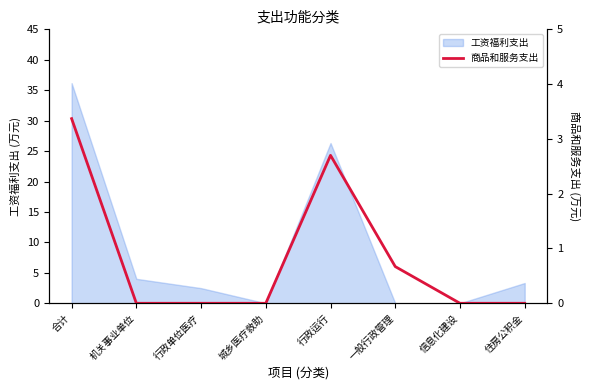

What is the label of the 5th point from the right?

城乡医疗救助